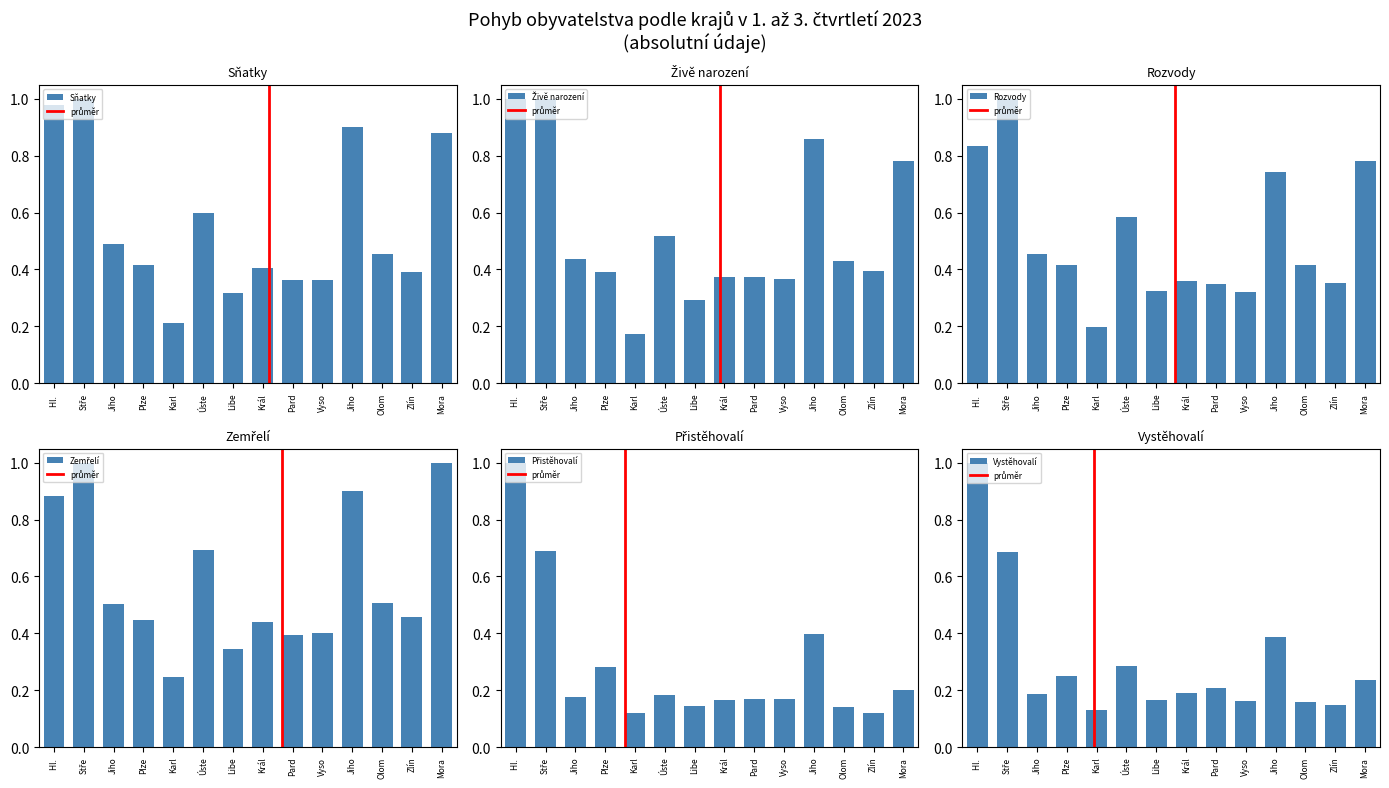

Rank the categories by Zemřelí value from lowest to highest.

Karl, Libe, Pard, Vyso, Král, Plze, Zlín, Jiho, Olom, Úste, Hl. , Jiho, Mora, Stře